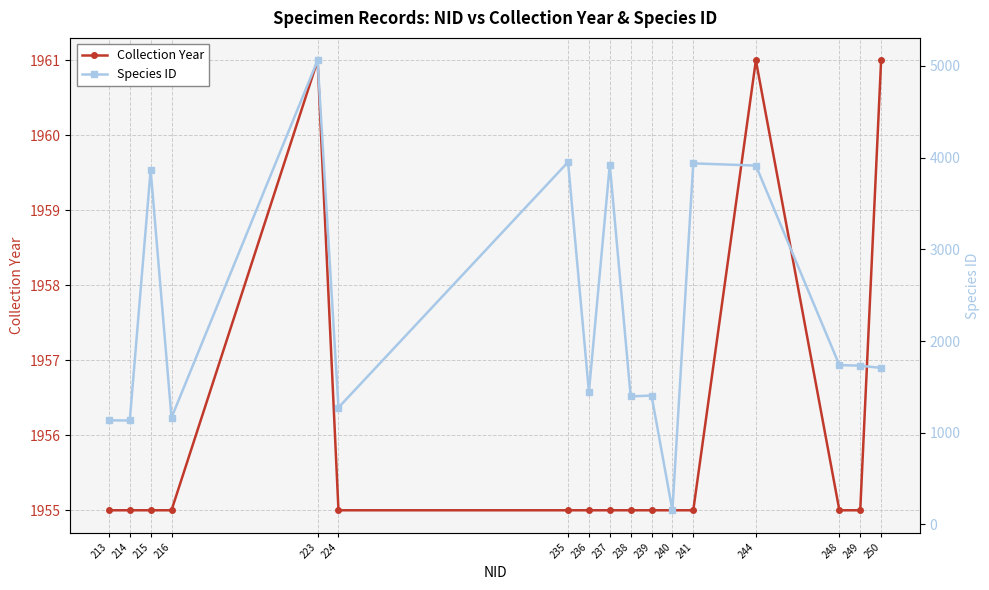

Is the value of Species ID at 239 greater than the value of Collection Year at 236?

No